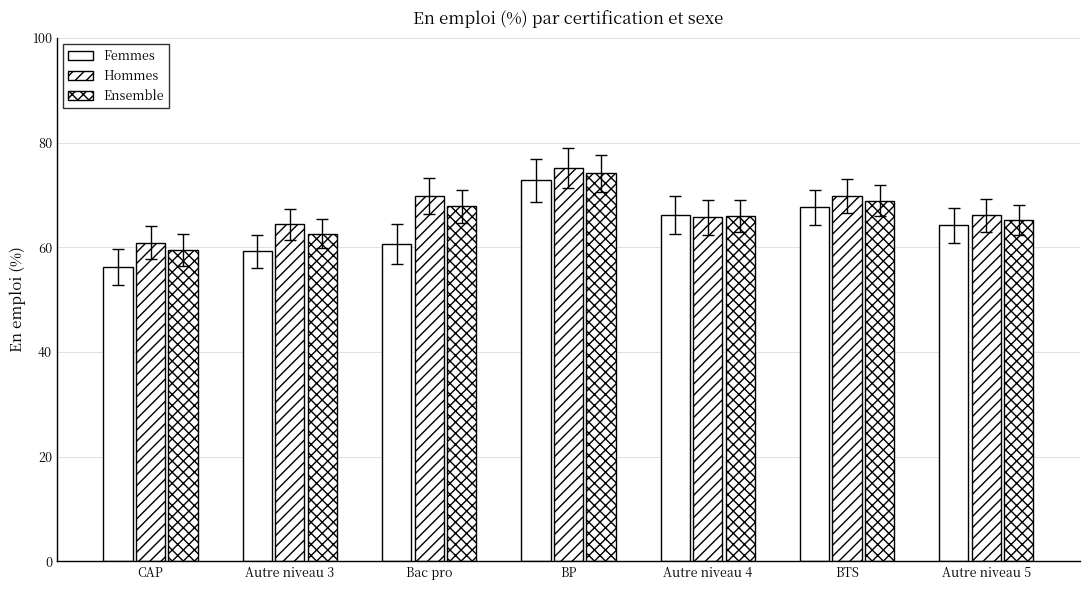

How many data points does each series have?

7